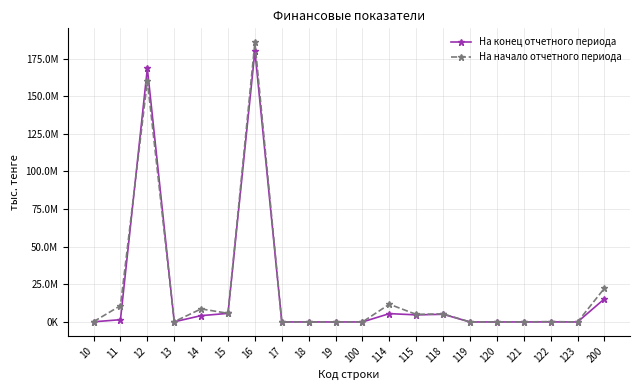

Where is На конец отчетного периода nearest to the value 90034694?

200